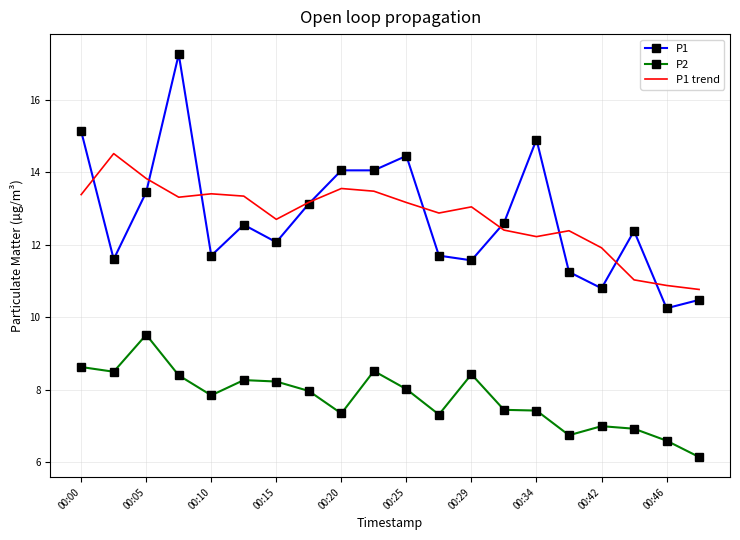

Which series has the largest range (max minus min)?

P1